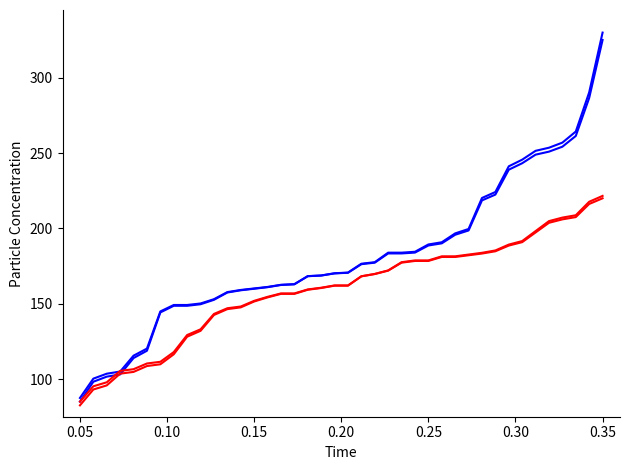

Does the chart have visible grid lines?

No